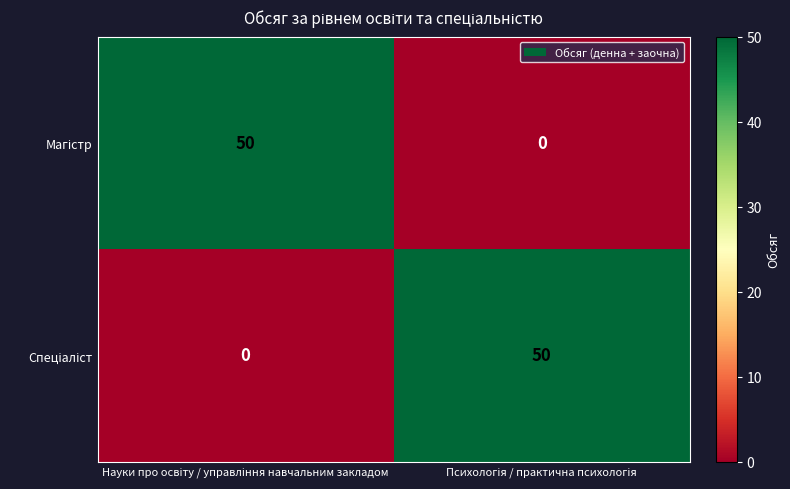

What is the greatest value displayed?

50